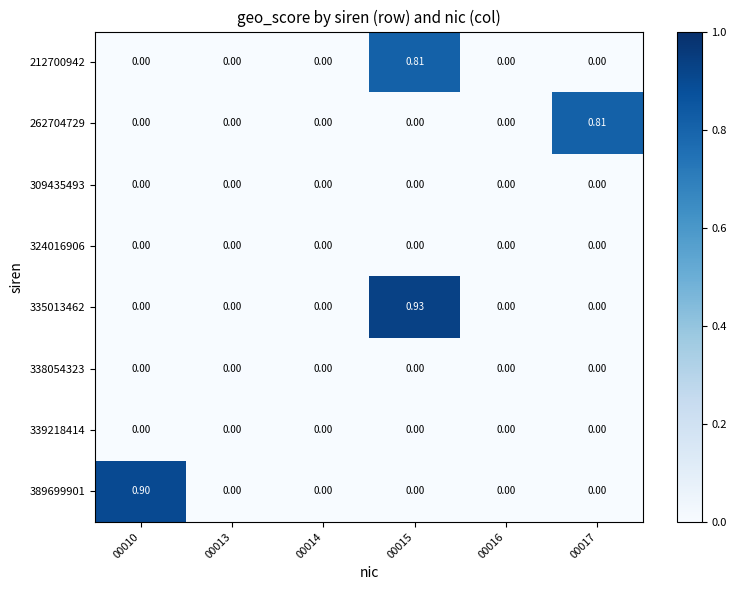

How many positive values does the 389699901 series have?

1